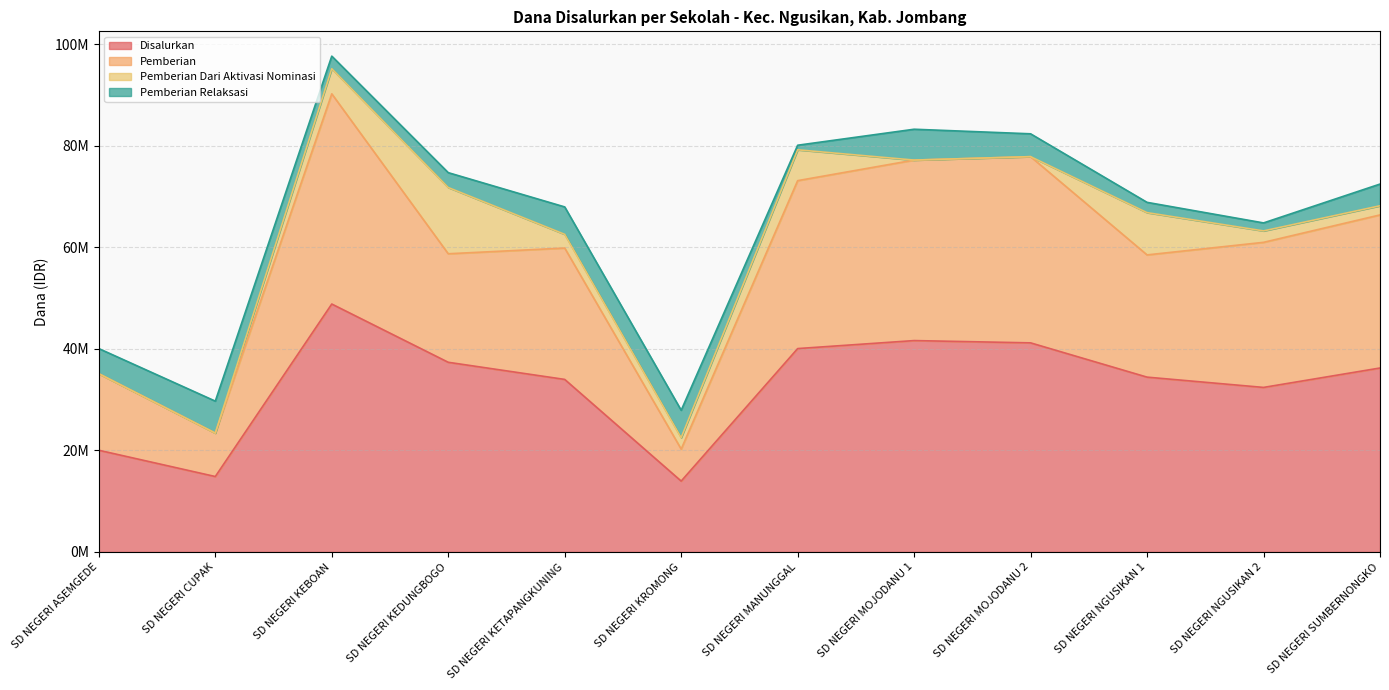

Rank the categories by Disalurkan value from highest to lowest.

SD NEGERI KEBOAN, SD NEGERI MOJODANU 1, SD NEGERI MOJODANU 2, SD NEGERI MANUNGGAL, SD NEGERI KEDUNGBOGO, SD NEGERI SUMBERNONGKO, SD NEGERI NGUSIKAN 1, SD NEGERI KETAPANGKUNING, SD NEGERI NGUSIKAN 2, SD NEGERI ASEMGEDE, SD NEGERI CUPAK, SD NEGERI KROMONG